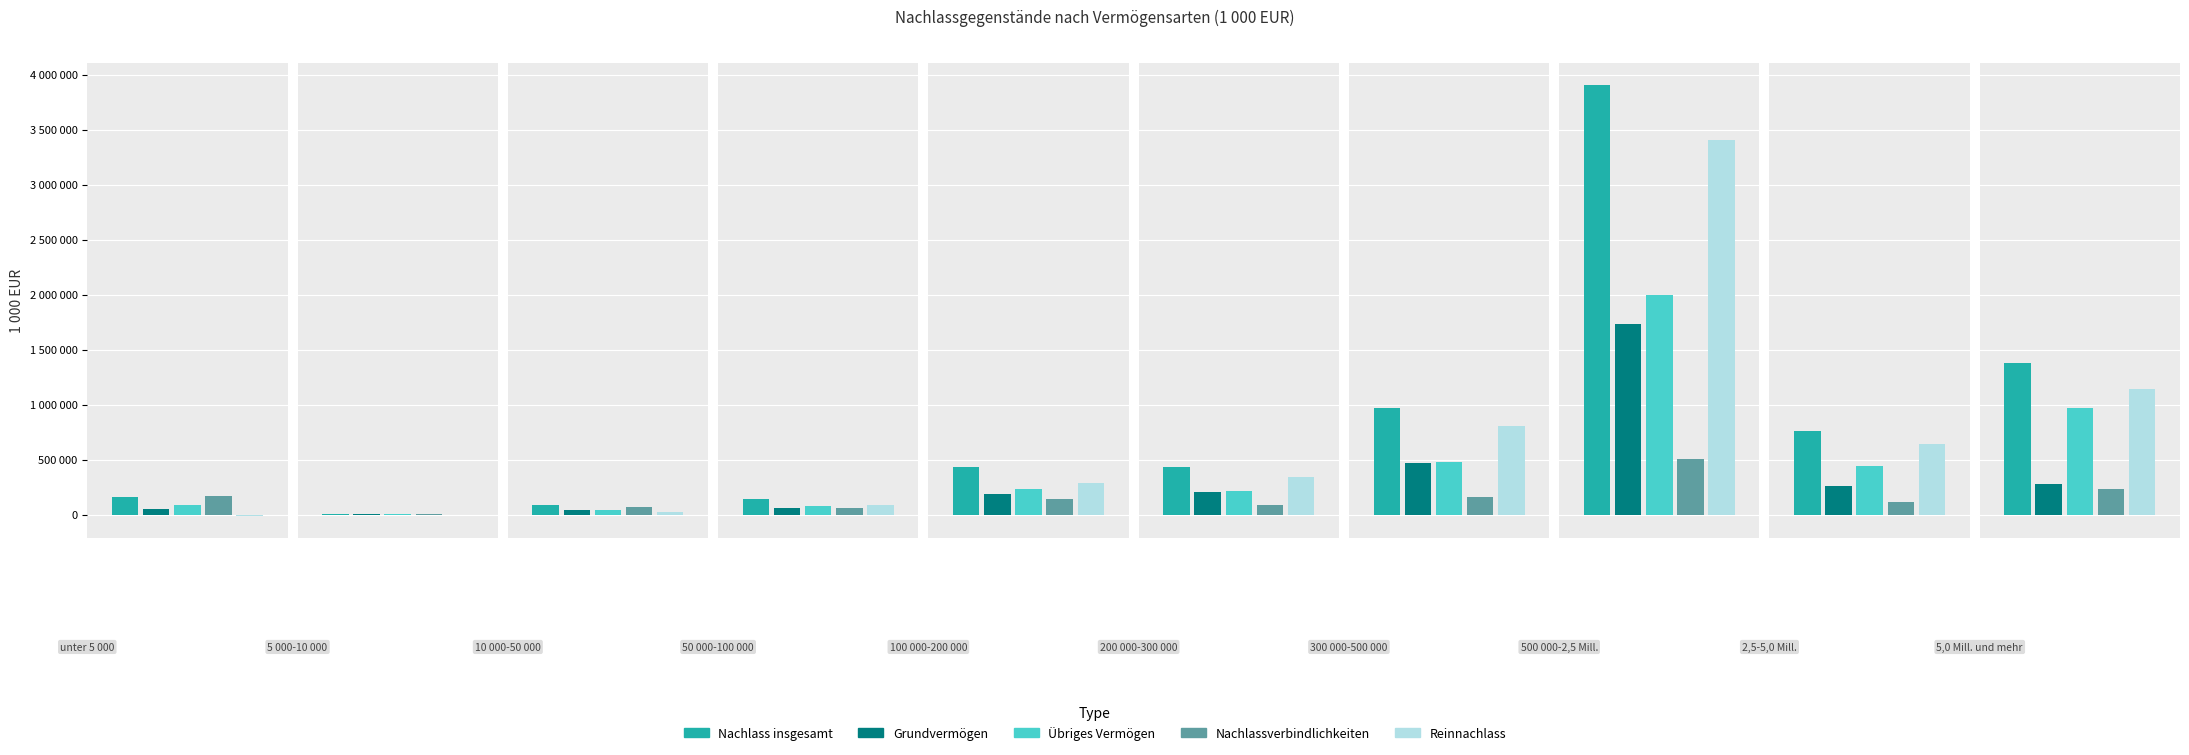

Reading left to right, what are all the values shown in this chart?

Nachlass insgesamt: unter 5 000=158724	5 000-10 000=6434	10 000-50 000=89909	50 000-100 000=143346	100 000-200 000=435249	200 000-300 000=435148	300 000-500 000=966533	500 000-2,5 Mill.=3905854	2,5-5,0 Mill.=756780	5,0 Mill. und mehr=1381729
Grundvermögen: unter 5 000=48845	5 000-10 000=4007	10 000-50 000=41543	50 000-100 000=58282	100 000-200 000=189679	200 000-300 000=204426	300 000-500 000=469452	500 000-2,5 Mill.=1733277	2,5-5,0 Mill.=264585	5,0 Mill. und mehr=277844
Übriges Vermögen: unter 5 000=83768	5 000-10 000=2334	10 000-50 000=44844	50 000-100 000=82108	100 000-200 000=236827	200 000-300 000=217245	300 000-500 000=476585	500 000-2,5 Mill.=1999597	2,5-5,0 Mill.=444479	5,0 Mill. und mehr=968485
Nachlassverbindlichkeiten: unter 5 000=171362	5 000-10 000=6238	10 000-50 000=67390	50 000-100 000=58700	100 000-200 000=146247	200 000-300 000=88512	300 000-500 000=162481	500 000-2,5 Mill.=502369	2,5-5,0 Mill.=115661	5,0 Mill. und mehr=235594
Reinnachlass: unter 5 000=-12638	5 000-10 000=196	10 000-50 000=22519	50 000-100 000=84646	100 000-200 000=289002	200 000-300 000=346637	300 000-500 000=804053	500 000-2,5 Mill.=3403485	2,5-5,0 Mill.=641119	5,0 Mill. und mehr=1146135